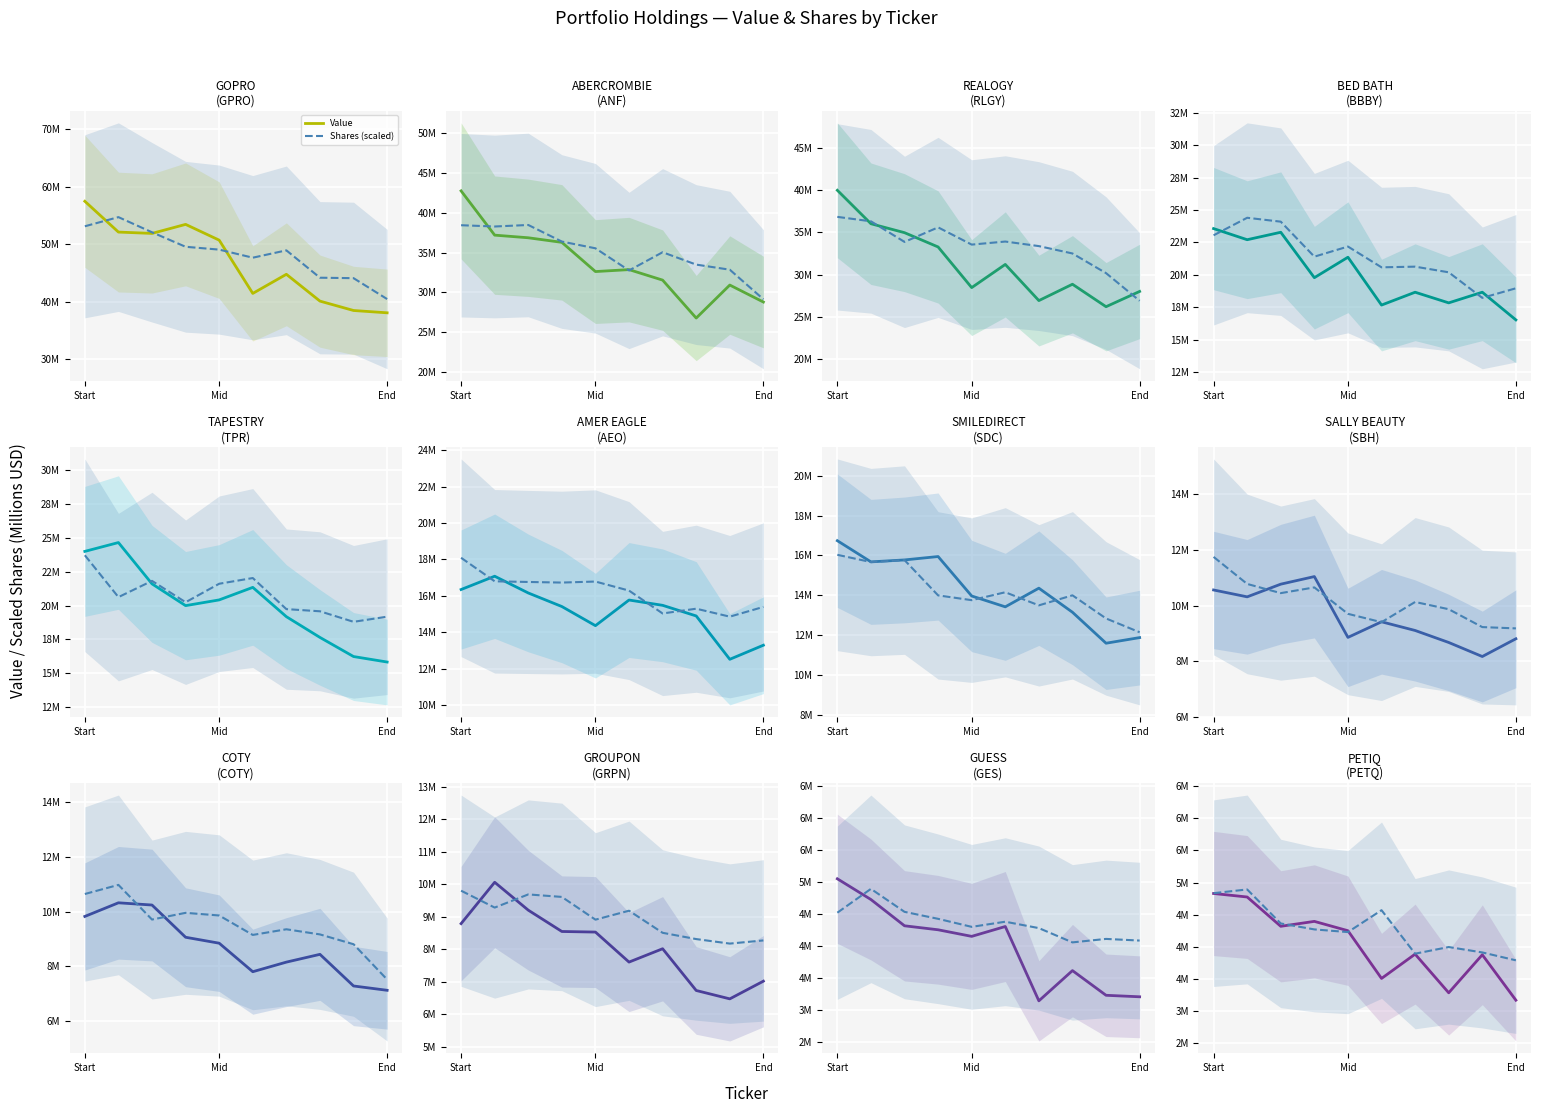

Which series ends up on top after the final intersection of Shares (scaled) and Value?

Shares (scaled)